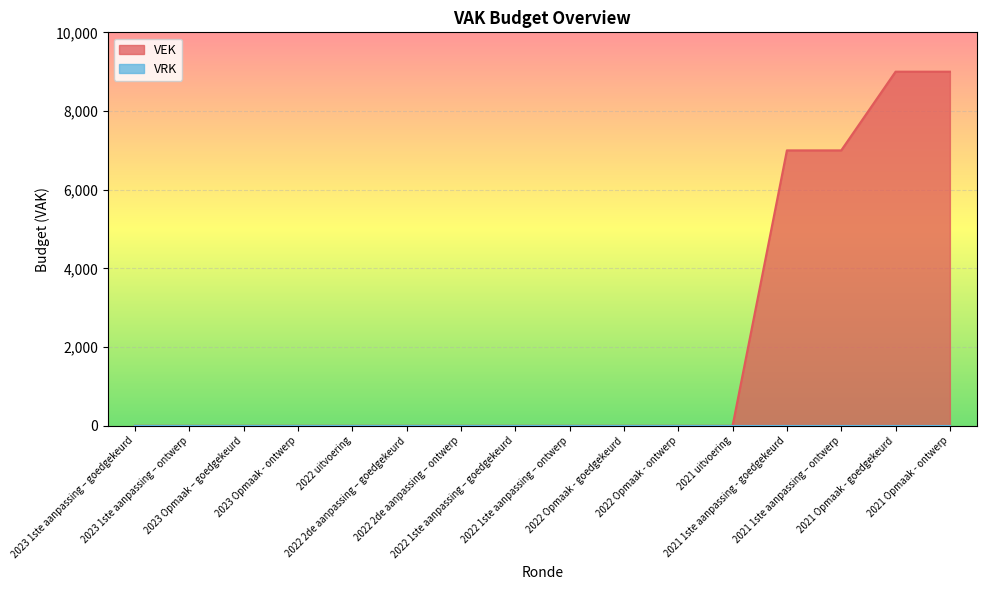

What is the difference between the maximum and minimum values?

9000